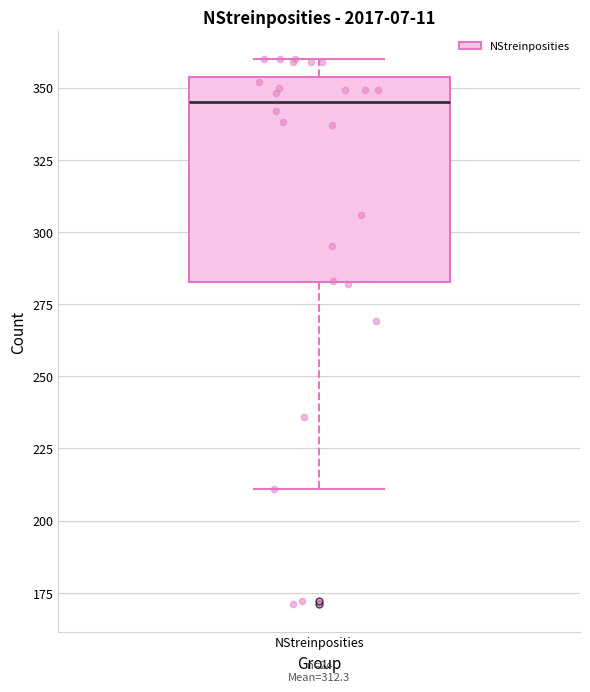

Where is the lower edge of the box for NStreinposities on the y-axis? The values are not printed on the chart, so give them approximately, as read against the axis.

285